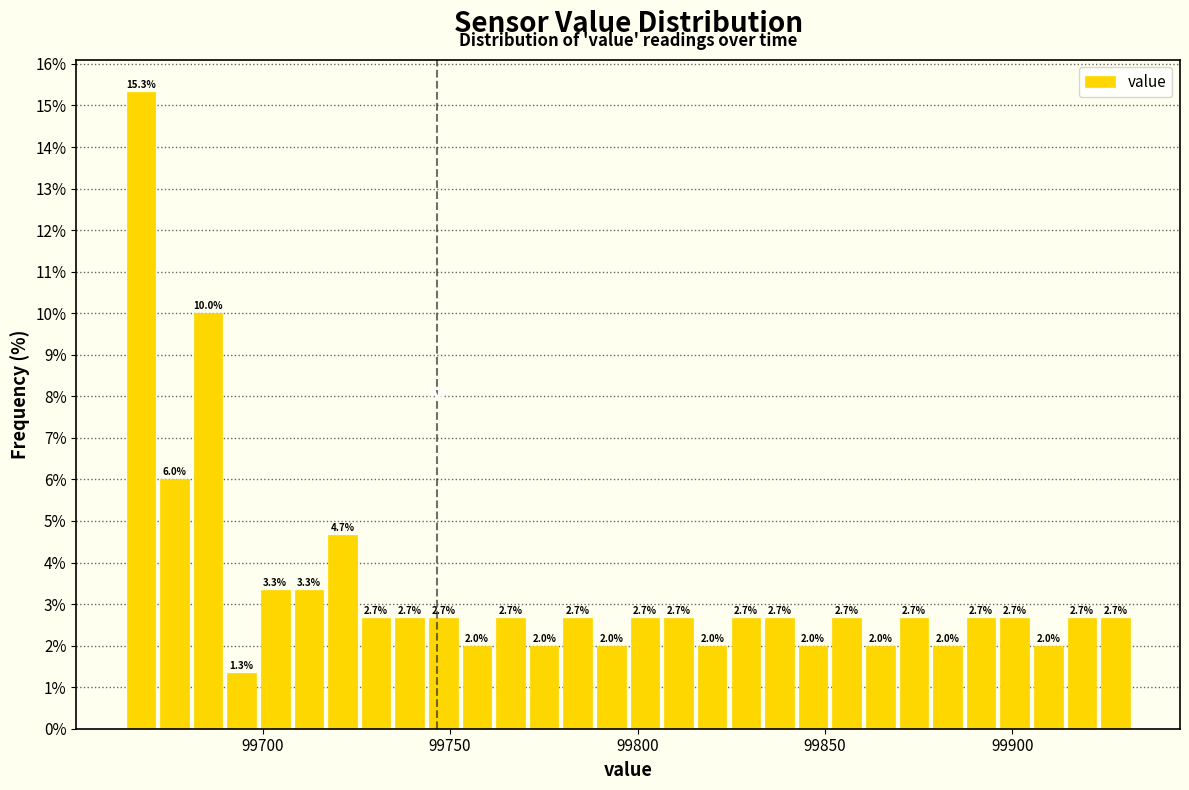

Read against the x-axis, roughly where is the centre of the tallest bar?

99665